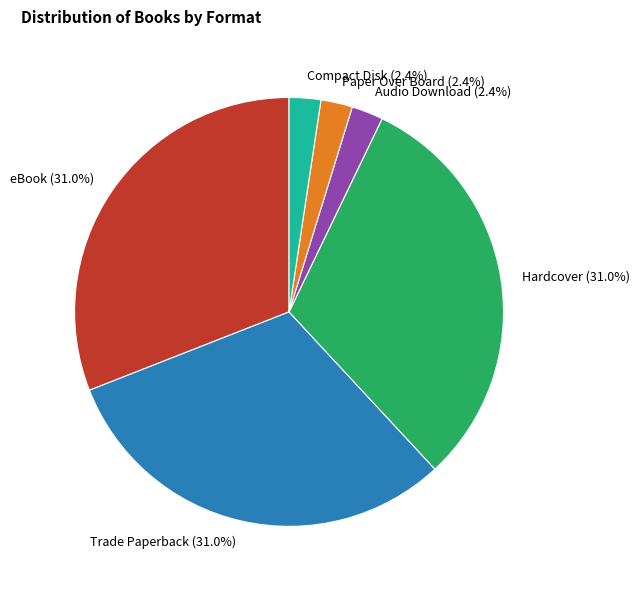

Does any single category account for the majority?

No